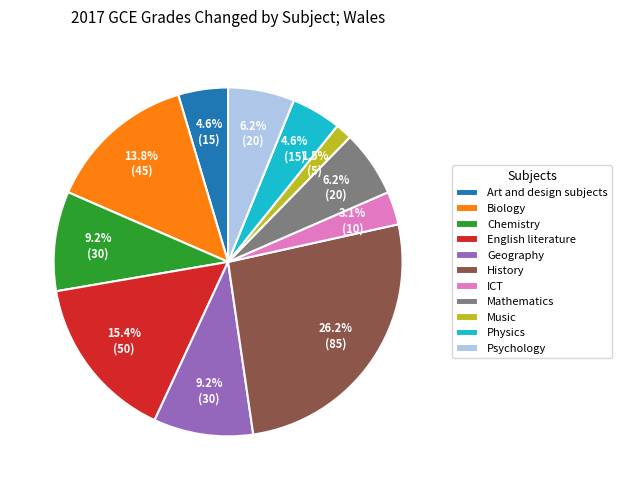

What is the smallest slice in the pie chart?

Music